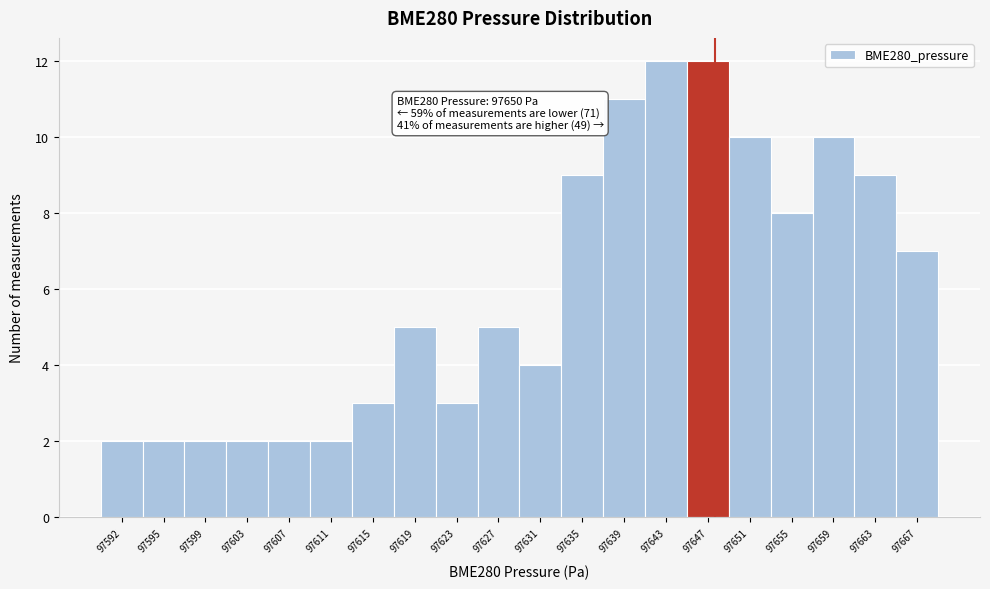

Reading left to right, transcribe all the data shown in this chart.

2	2	2	2	2	2	3	5	3	5	4	9	11	12	12	10	8	10	9	7